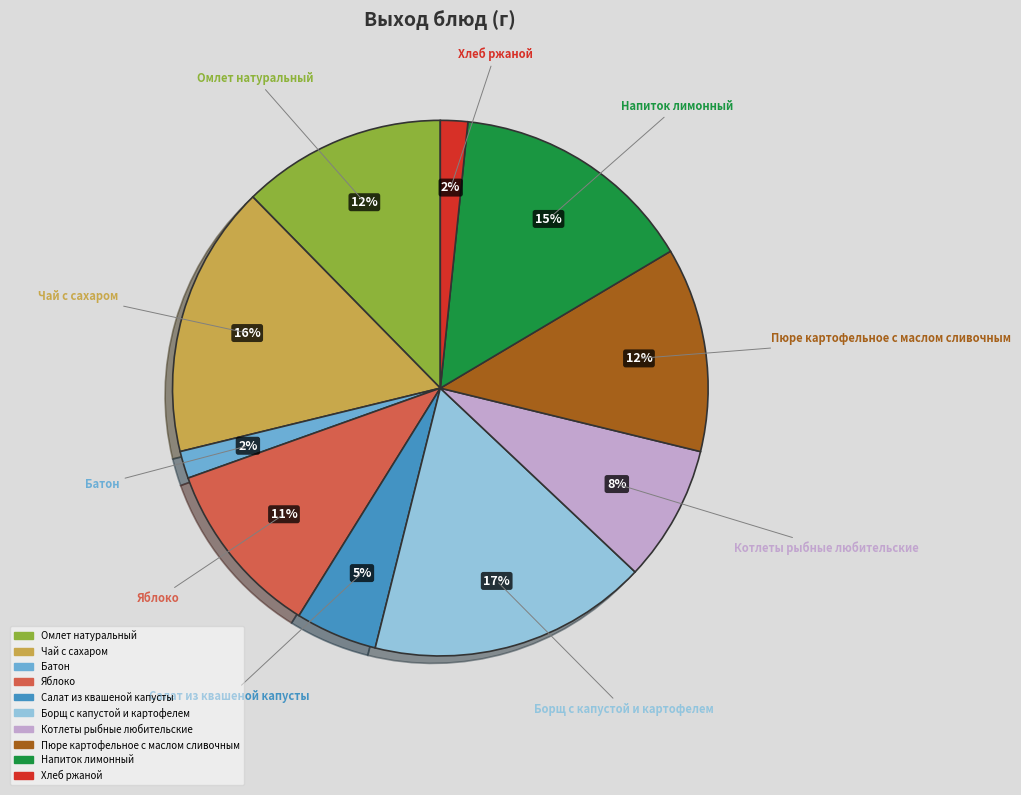

What is the ratio of the value at Борщ с капустой и картофелем to the value at Напиток лимонный?

1.1